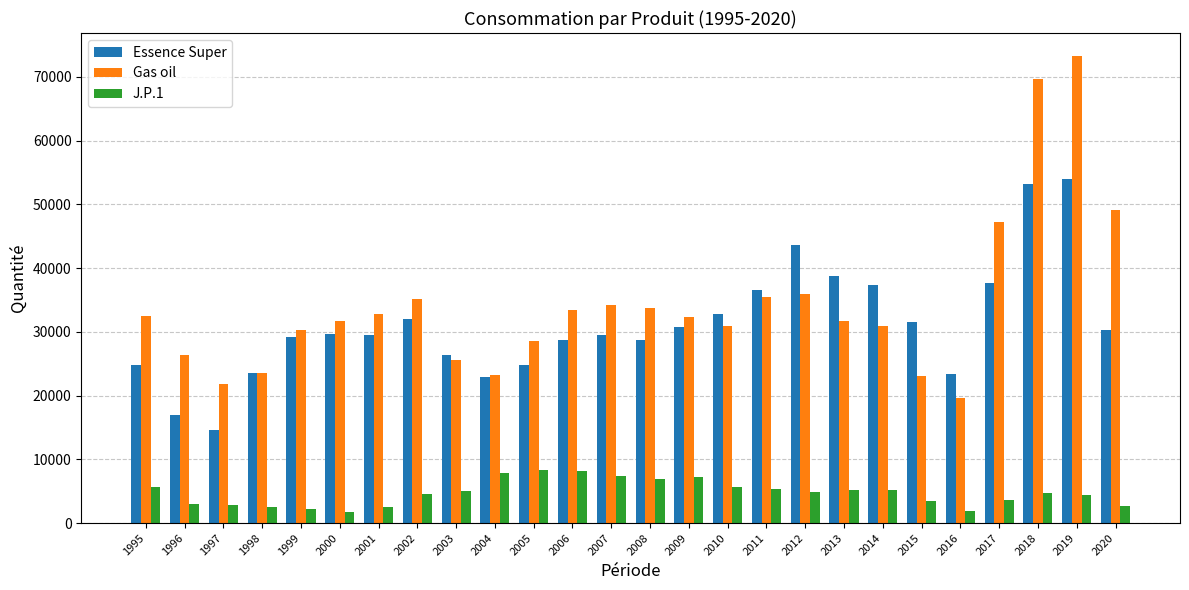

What is the difference between the second highest and minimum values in the Gas oil series?

50069